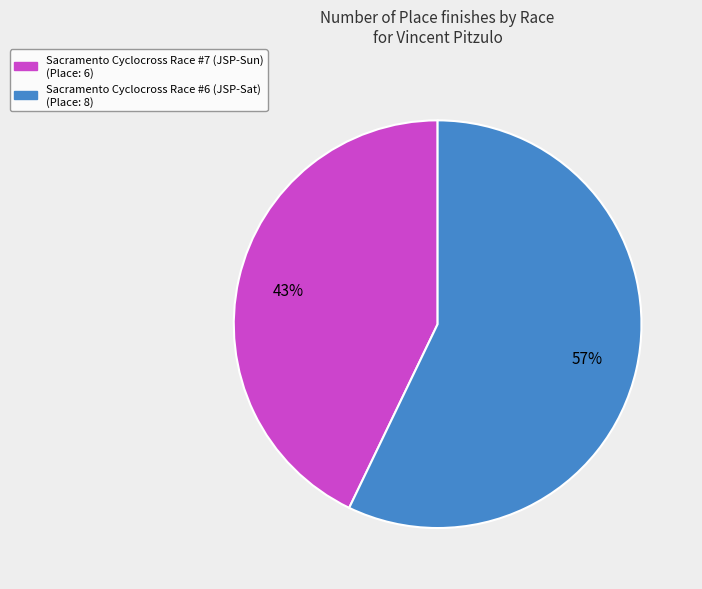

Is there a majority slice in this chart?

Yes